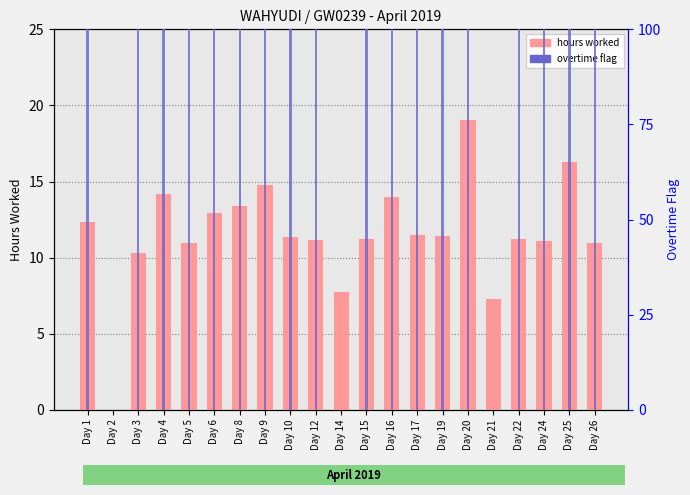

How many bars are there in total?

42